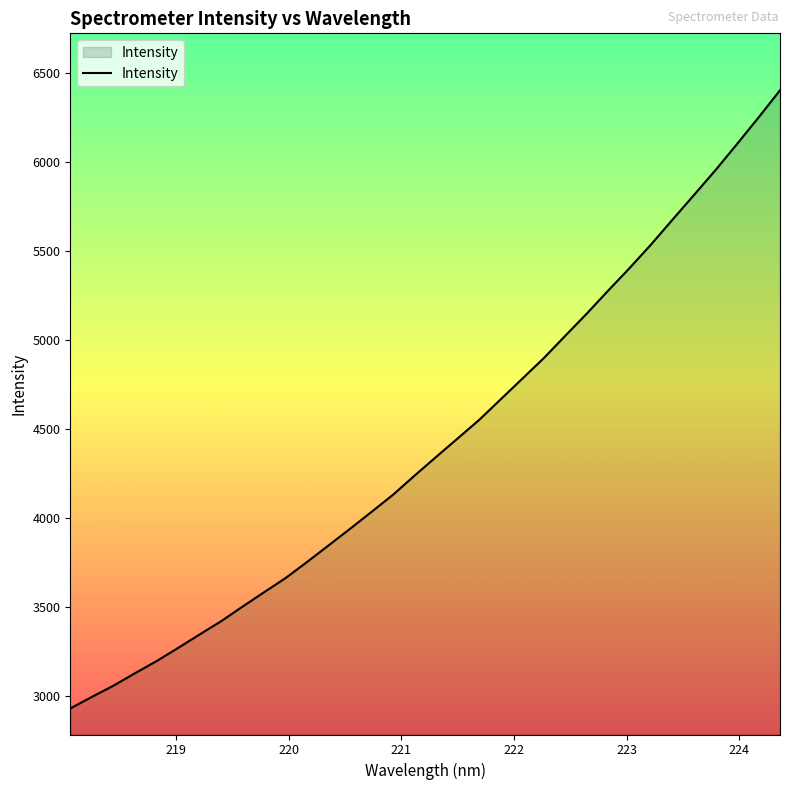

What is the difference between the maximum and minimum values?

3472.7